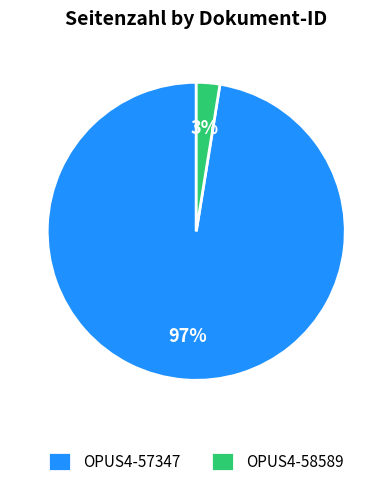

Rank the categories by value from lowest to highest.

OPUS4-58589, OPUS4-57347